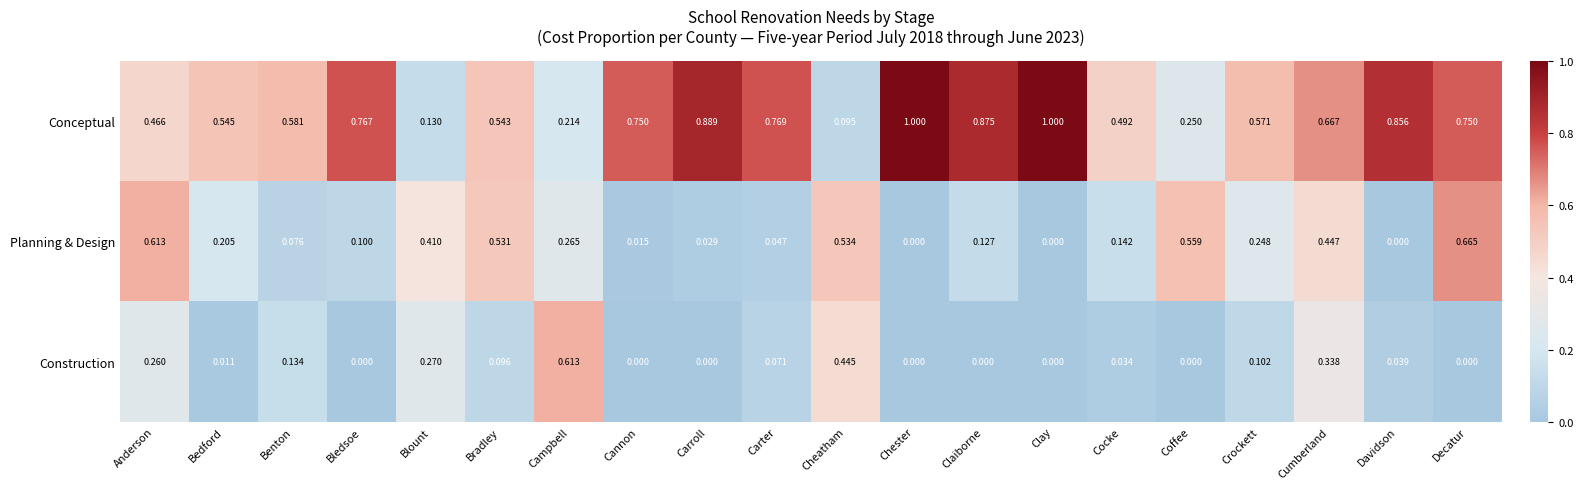

Which category has the highest value in the Planning & Design series?

Decatur